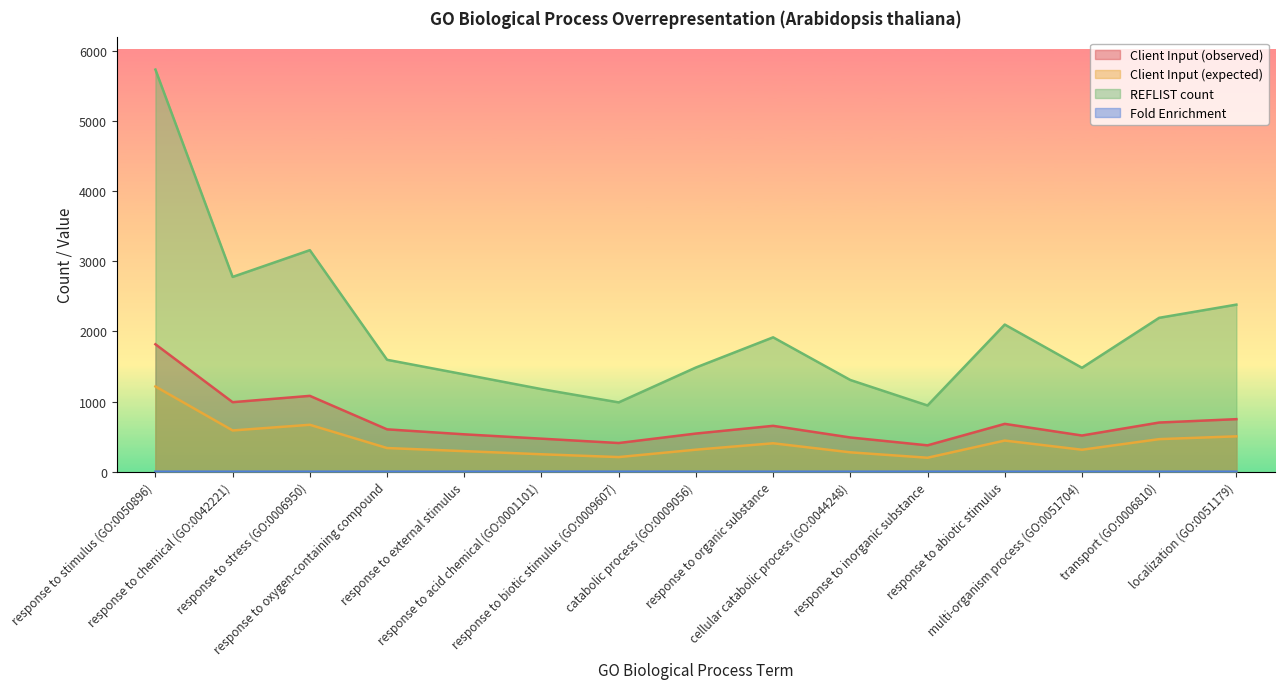

What is the maximum value shown in the chart?

5731.0